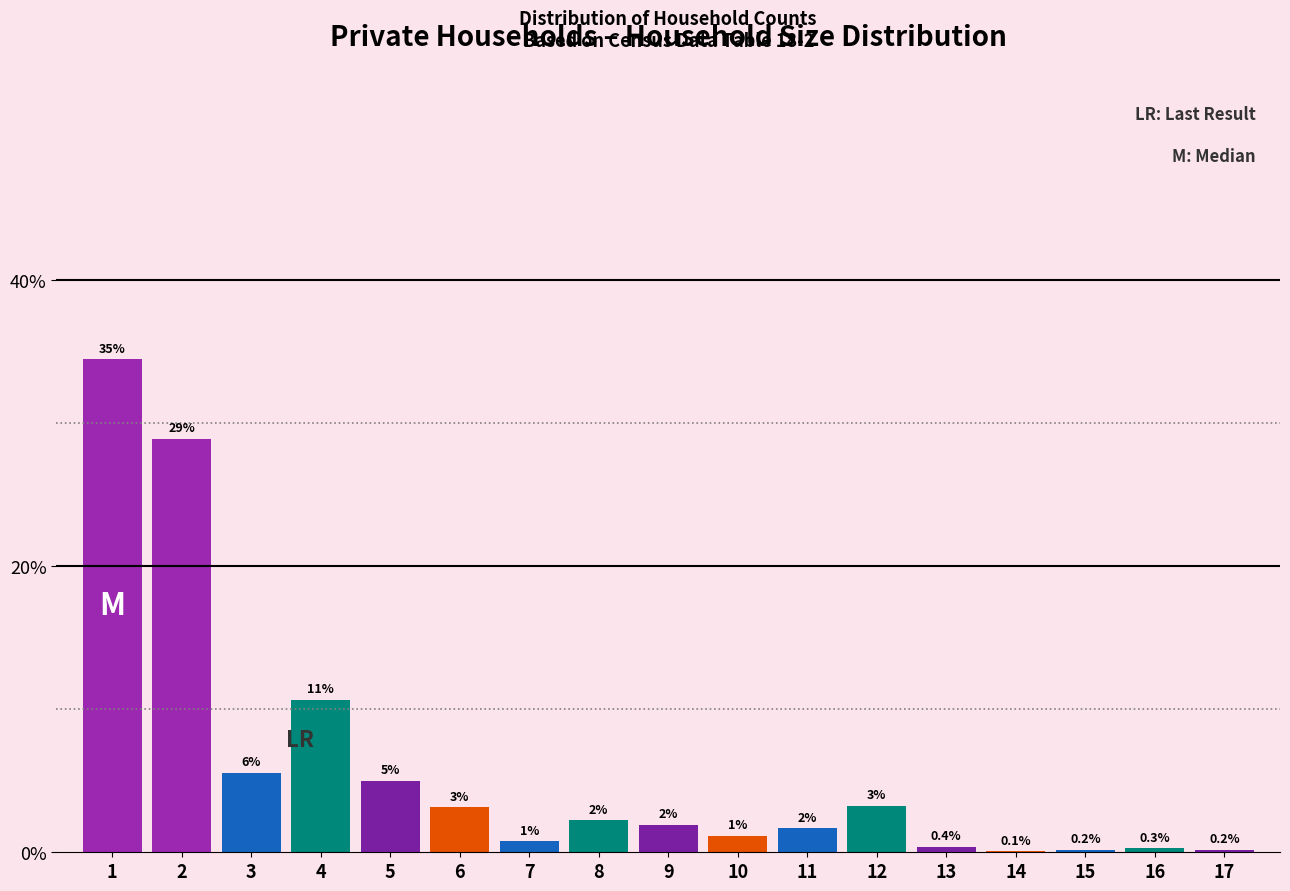

Are the bars horizontal?

No